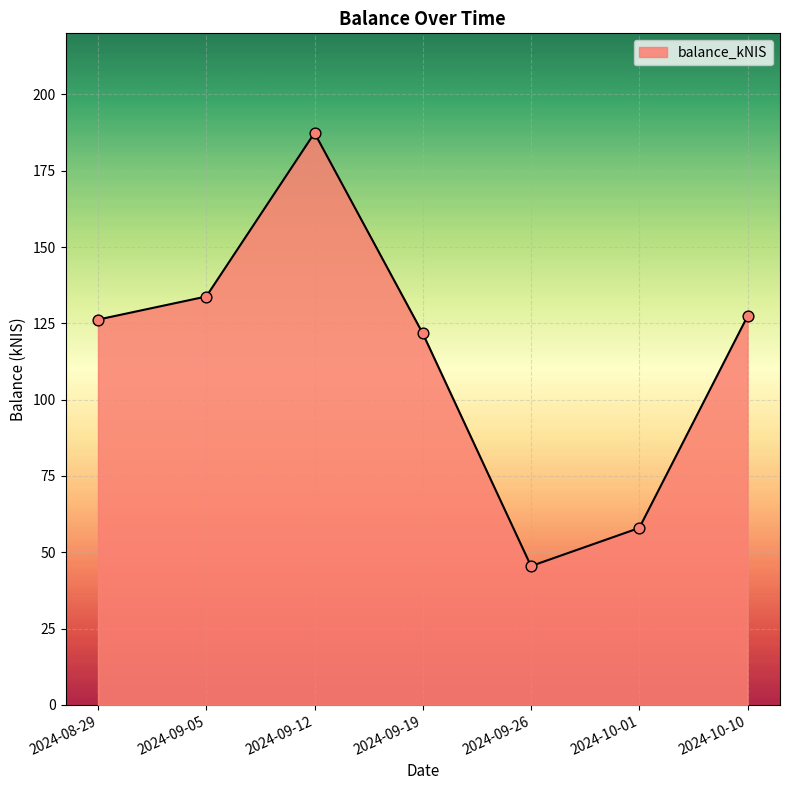

What is the change in value from 2024-09-26 to 2024-10-01?

+12.5